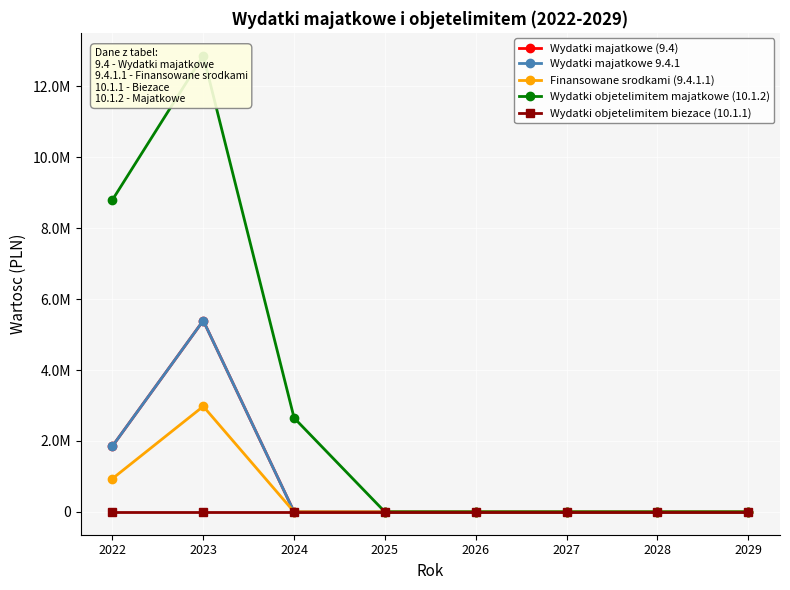

Count the number of categories in the chart.

8